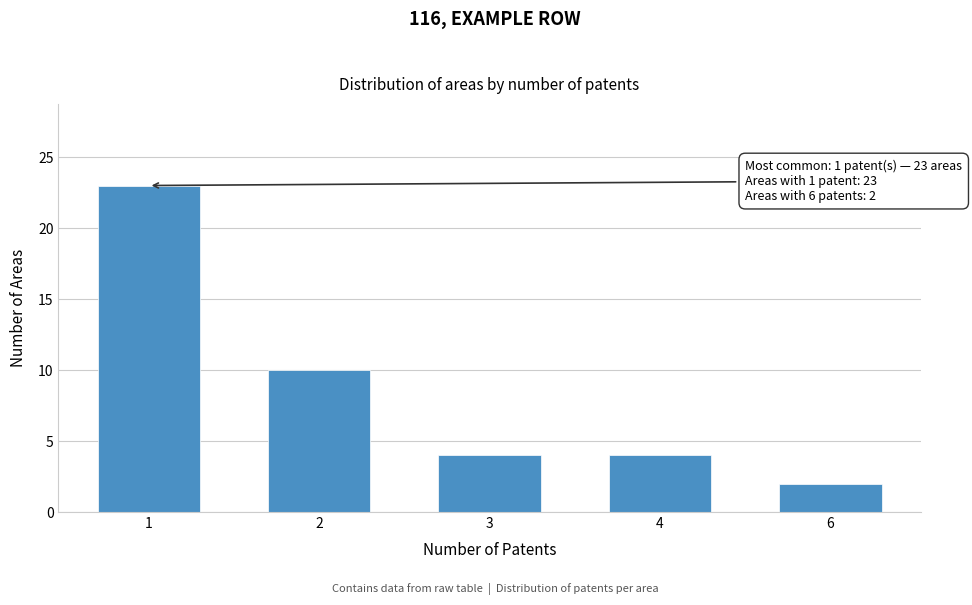

Reading left to right, list all the values displayed in this chart.

1=23	2=10	3=4	4=4	6=2